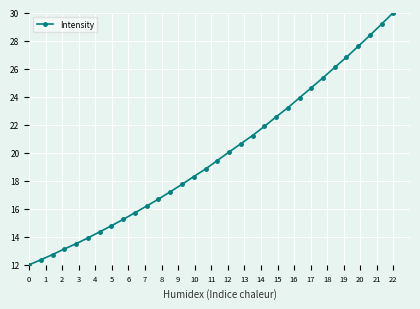

What is the sum of all values?

633.6